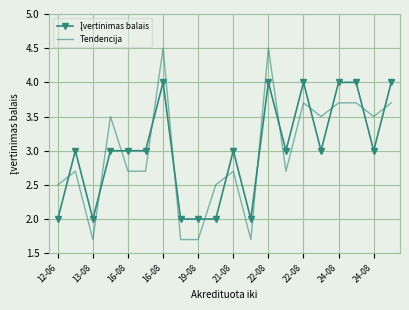

Which series has the widest spread of values?

Tendencija